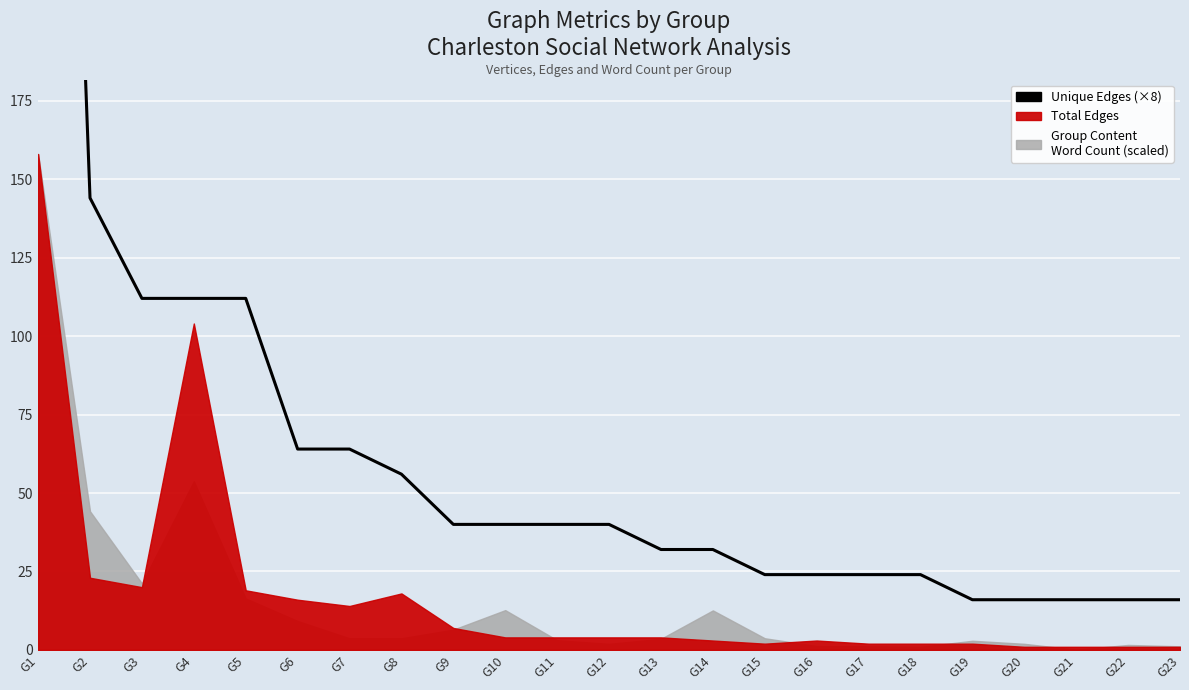

The value at G14 is 32. True or false?

True